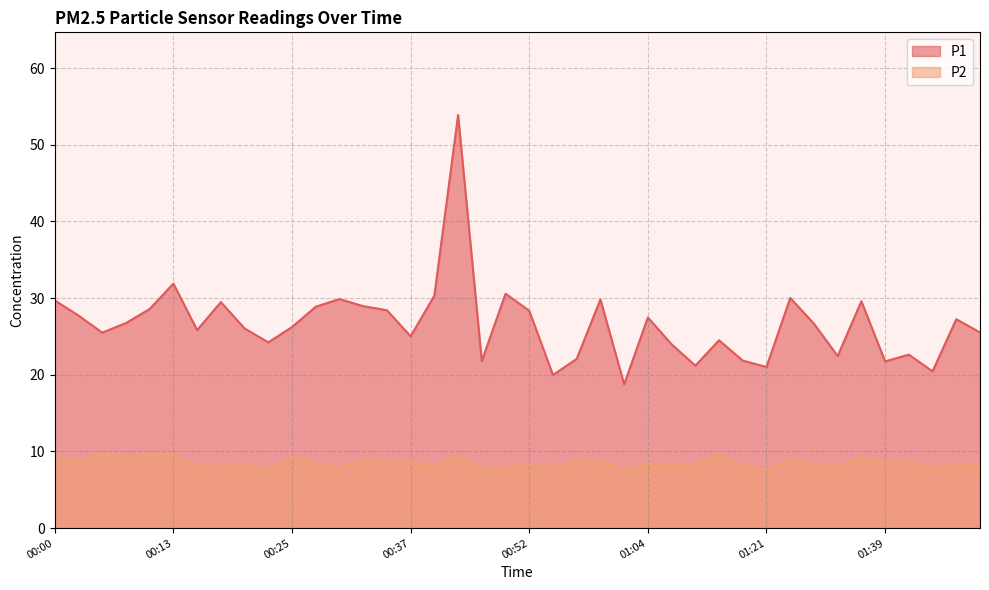

What are all the series names shown in the legend?

P1, P2